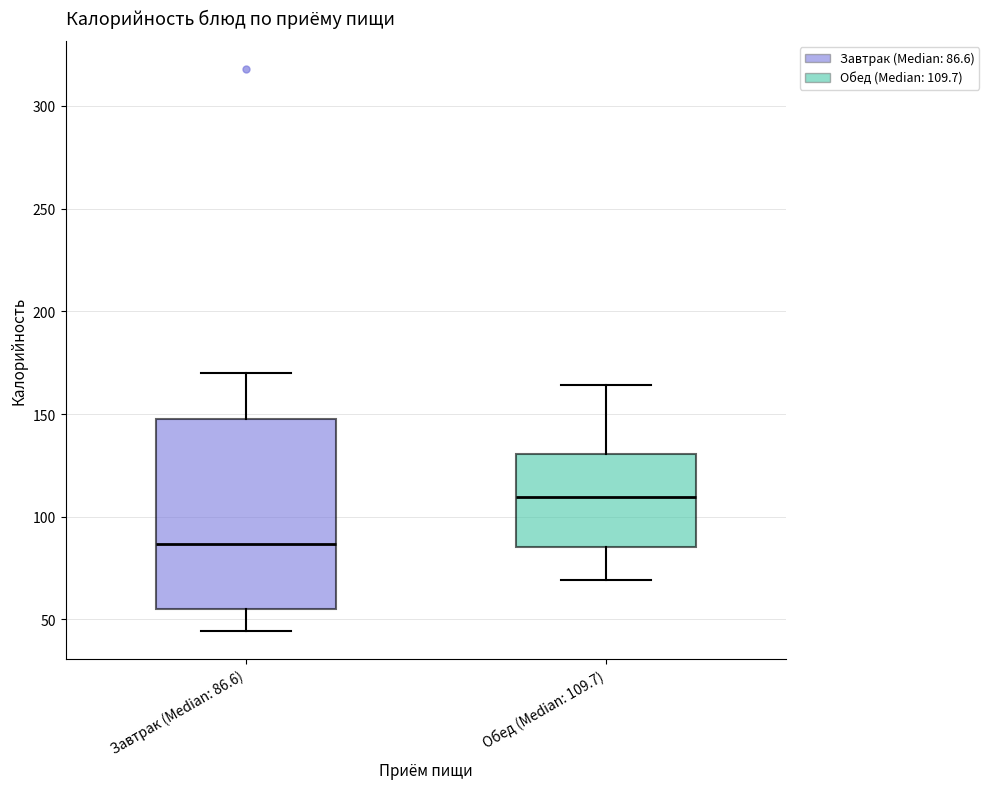

Reading left to right, read every box against the y-axis: the position of its median line, the range the box covers, and the ends of its whiskers. The values are not printed on the chart, so give them approximately, as read against the axis.

Завтрак (Median: 86.6): median 85, box 55 to 150, whiskers 45 to 170
Обед (Median: 109.7): median 110, box 85 to 130, whiskers 70 to 165